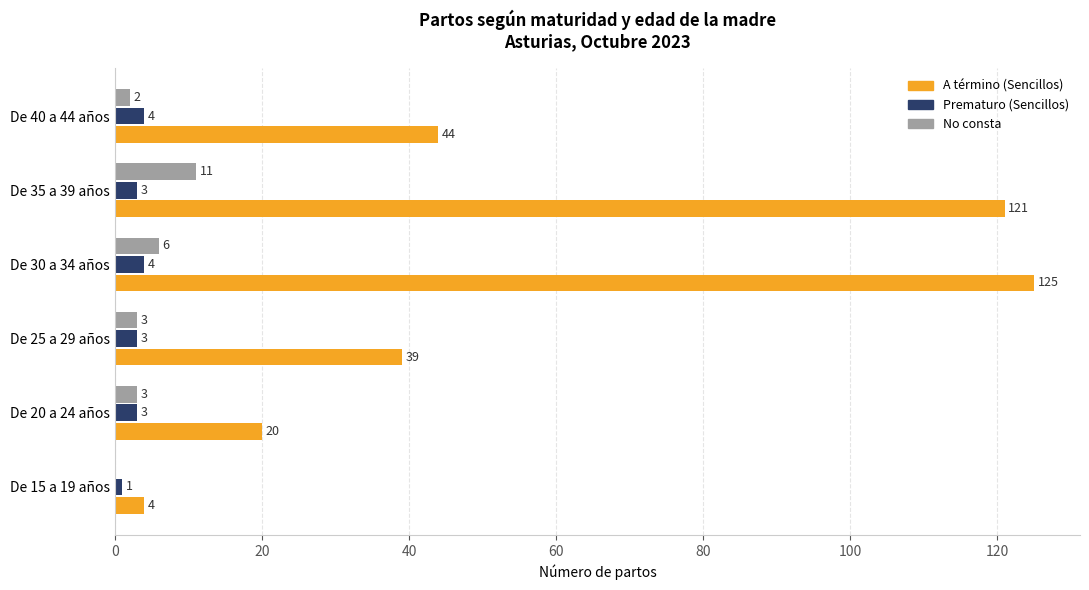

How many Prematuro (Sencillos) values are between 3 and 4?

5